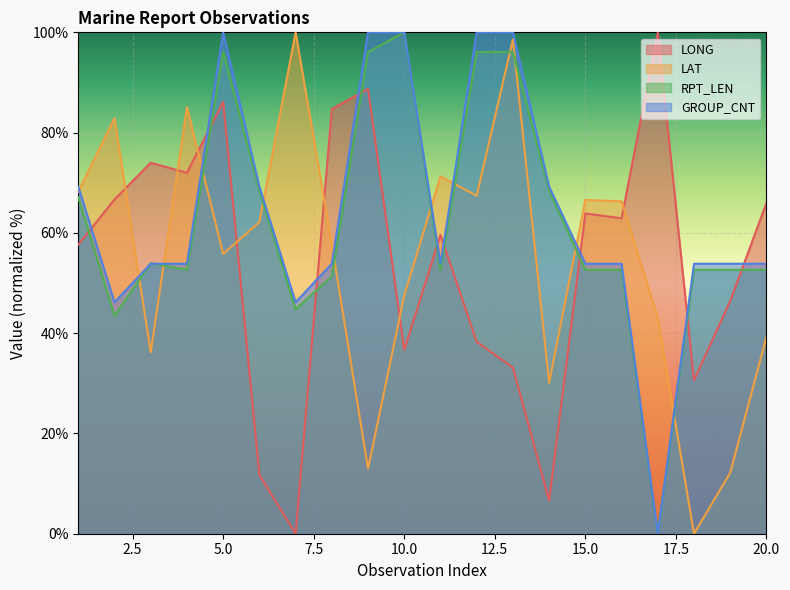

Reading left to right, extract all data points from this chart.

LONG: 57.7	66.7	74.0	72.0	86.1	11.7	0.0	84.7	88.7	36.6	59.6	38.3	33.1	6.6	63.9	62.9	100.0	30.6	46.4	66.0
LAT: 68.2	82.9	36.2	85.1	55.8	62.2	100.0	57.7	13.0	47.5	71.3	67.4	98.6	30.1	66.6	66.3	43.1	0.0	12.2	39.2
RPT_LEN: 67.1	43.4	53.9	52.6	96.1	68.4	44.7	51.3	96.1	100.0	52.6	96.1	96.1	68.4	52.6	52.6	0.0	52.6	52.6	52.6
GROUP_CNT: 69.2	46.2	53.8	53.8	100.0	69.2	46.2	53.8	100.0	100.0	53.8	100.0	100.0	69.2	53.8	53.8	0.0	53.8	53.8	53.8